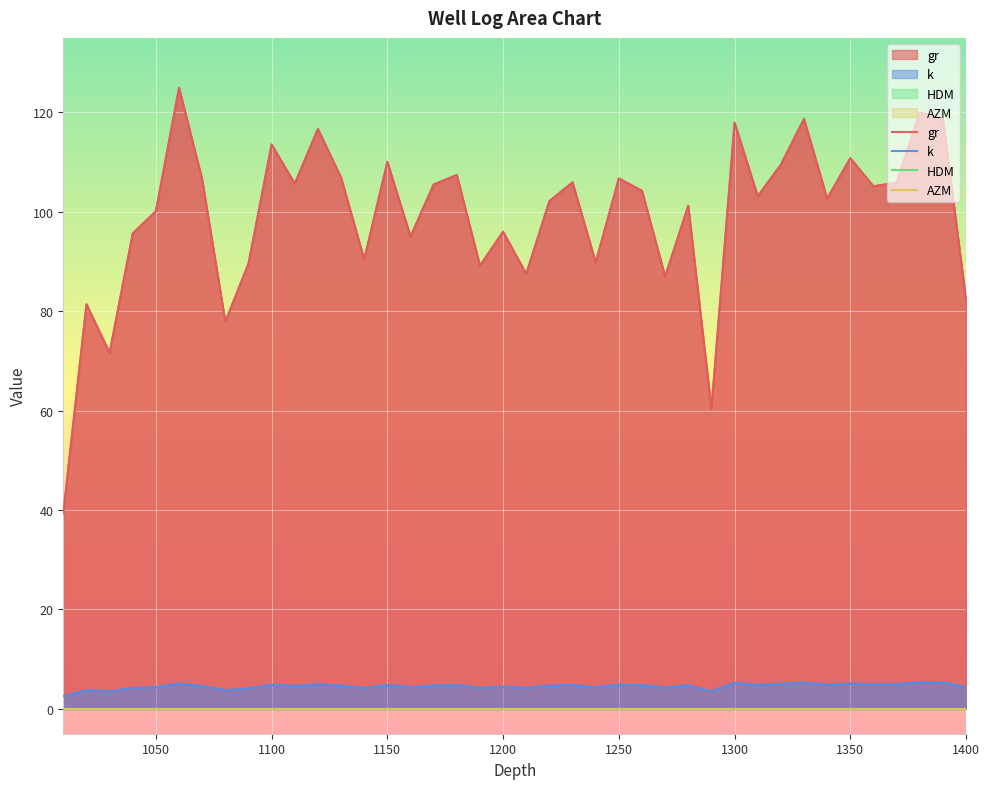

True or false: gr and k intersect in this chart.

False